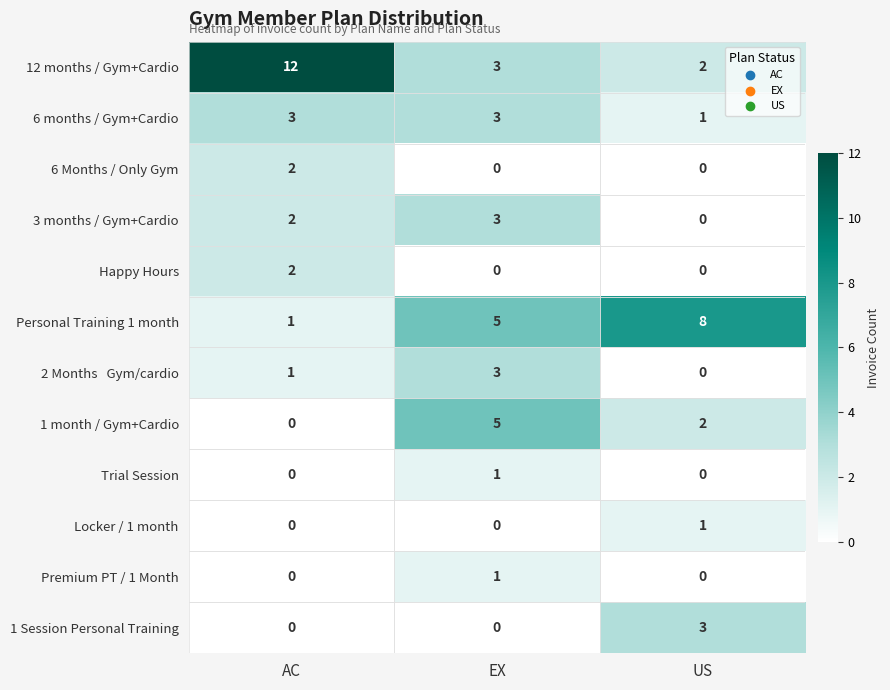

Which series has the widest spread of values?

12 months / Gym+Cardio